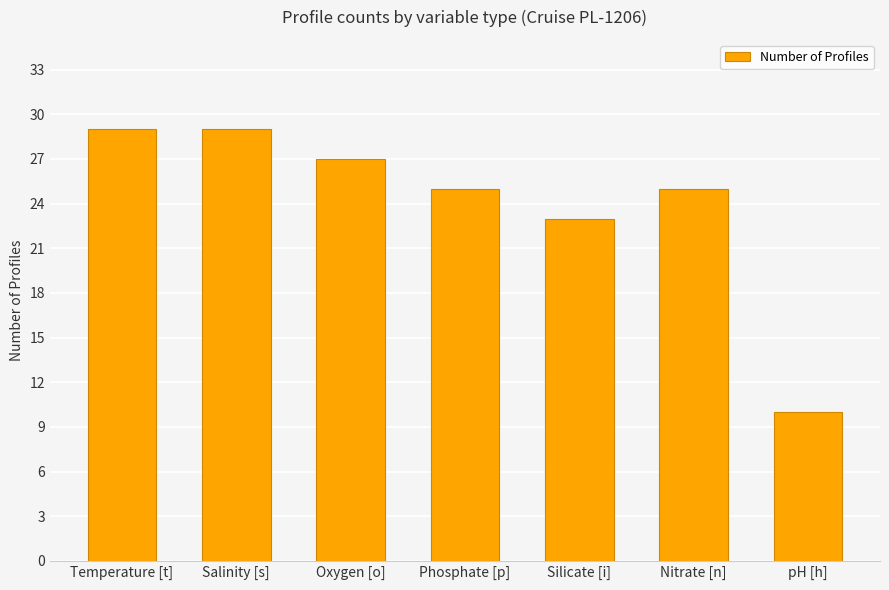

Count the number of data series in this chart.

1